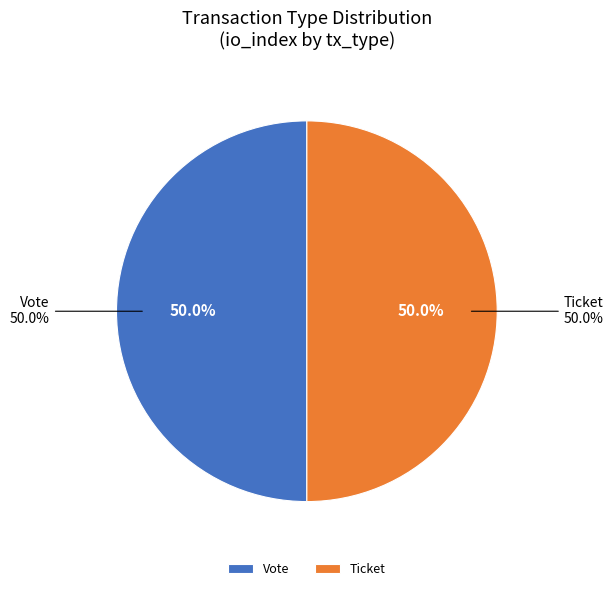

Rank the categories by value from highest to lowest.

Vote (tx_index=1), Ticket (tx_index=0)